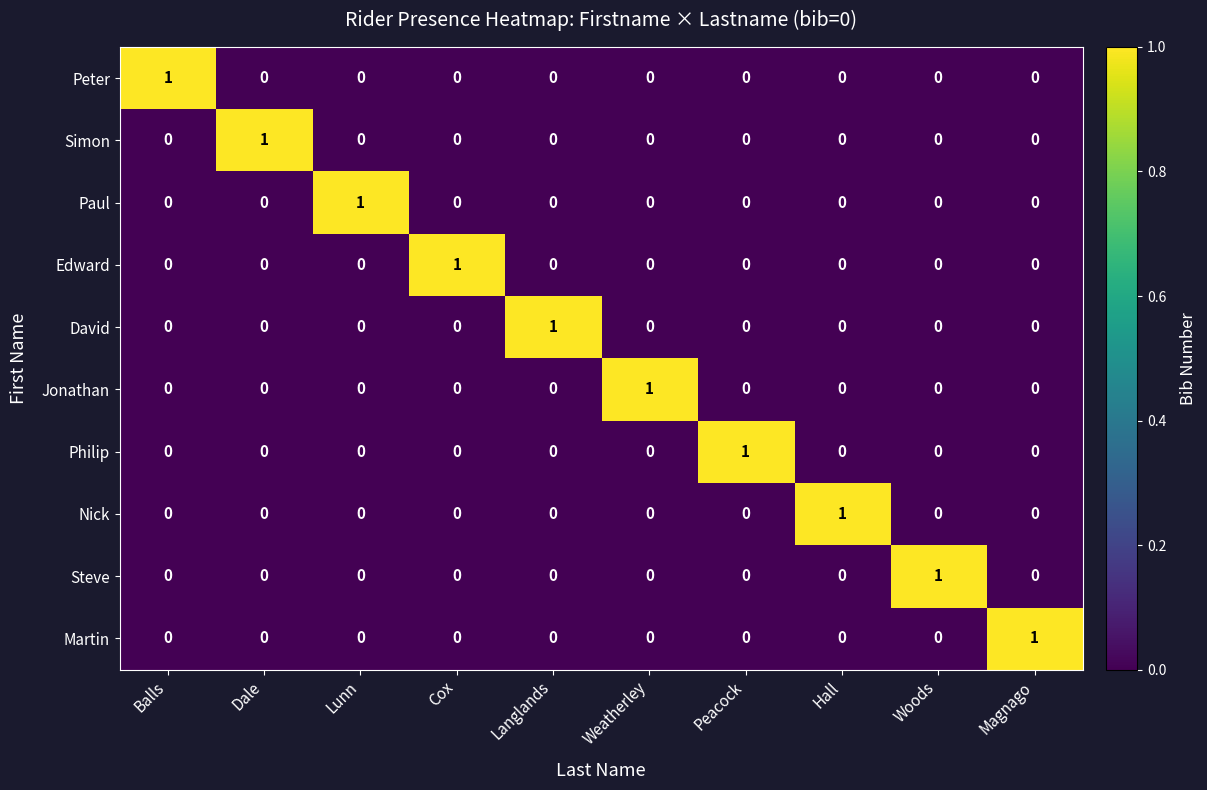

What is the spread (max minus min) of values at Lunn?

1